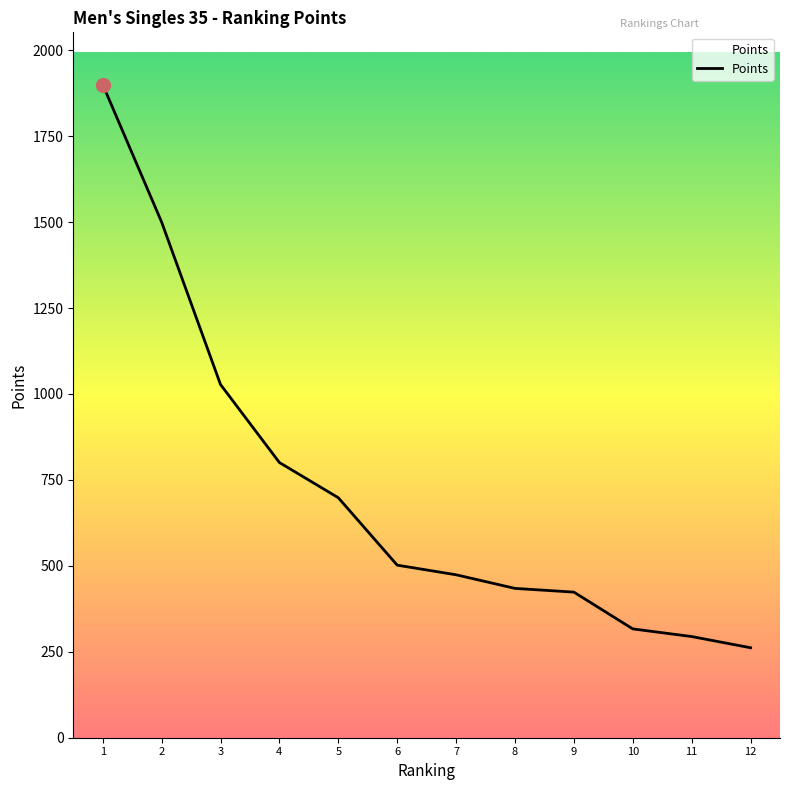

The value at 9 is 423.6. True or false?

True